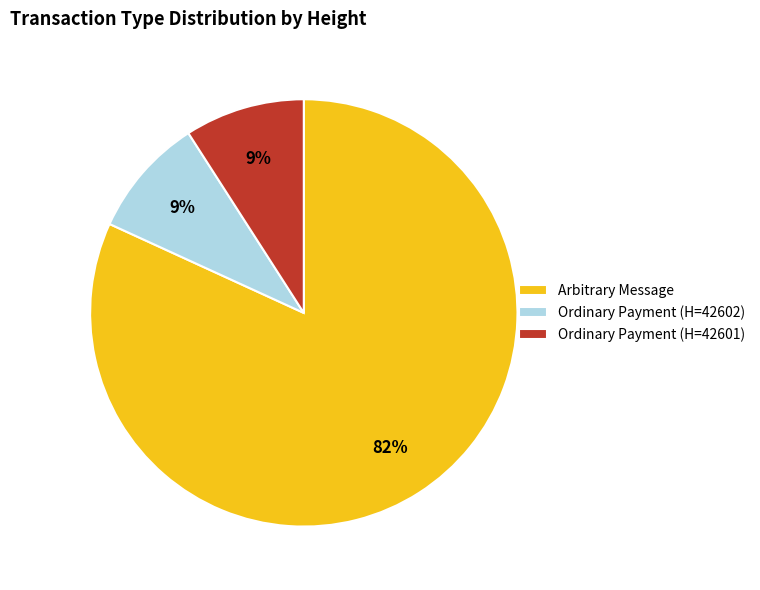

Do Ordinary Payment (H=42602) and Arbitrary Message together represent more than half of the pie?

Yes